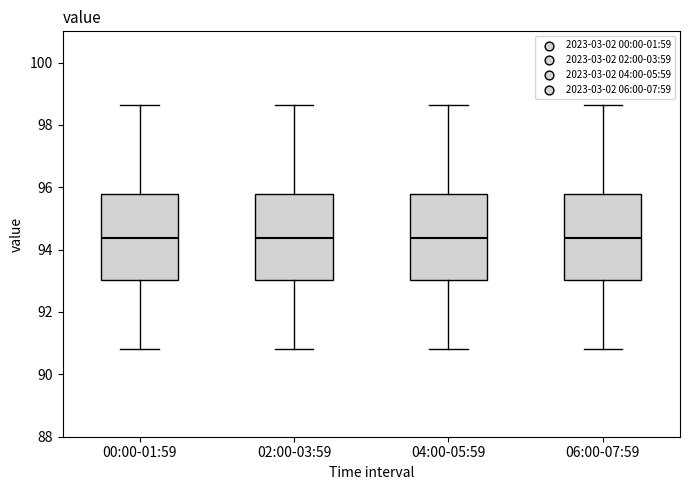

Reading left to right, transcribe this box plot: for each box, give where its median line is, the range the box spans, and where its two whiskers end, as read against the y-axis. The values are not printed on the chart, so give them approximately, as read against the axis.

00:00-01:59: median 94.4, box 93.0 to 95.8, whiskers 90.8 to 98.6
02:00-03:59: median 94.4, box 93.0 to 95.8, whiskers 90.8 to 98.6
04:00-05:59: median 94.4, box 93.0 to 95.8, whiskers 90.8 to 98.6
06:00-07:59: median 94.4, box 93.0 to 95.8, whiskers 90.8 to 98.6